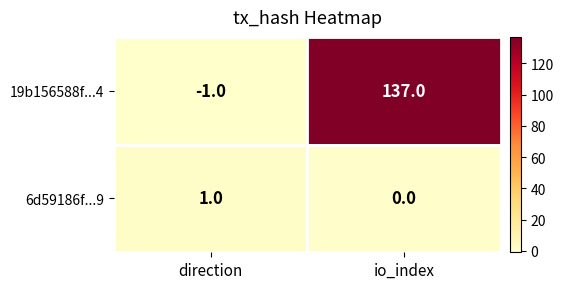

What is the difference between the 19b156588f...4 values at direction and io_index?

138